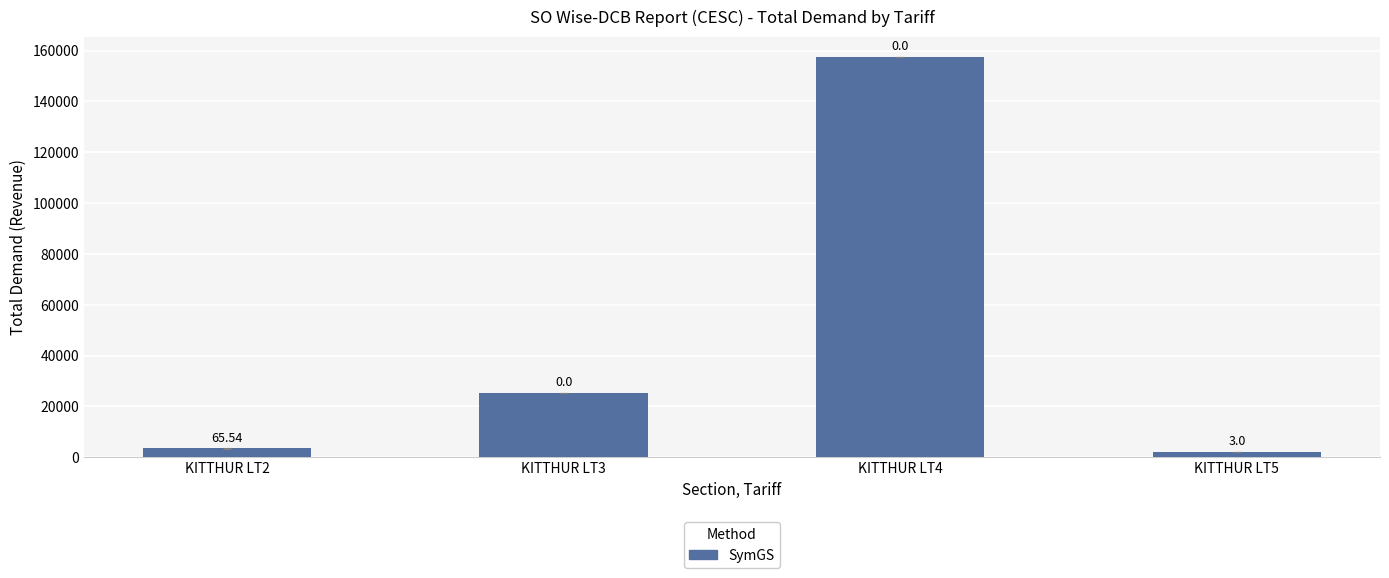

Reading left to right, list all the values displayed in this chart.

3449.0	25332.0	157568.9	2219.0